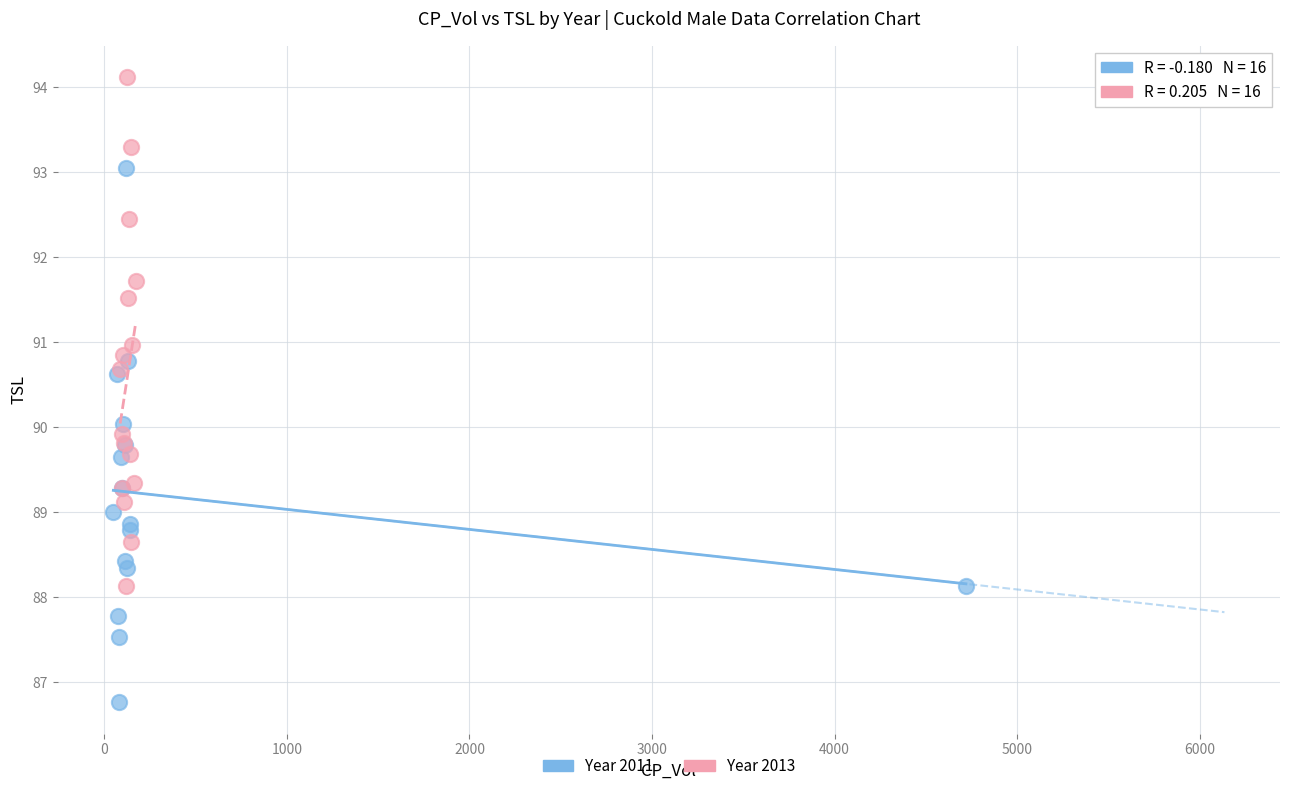

Which series reaches the minimum Y coordinate?

Year 2011